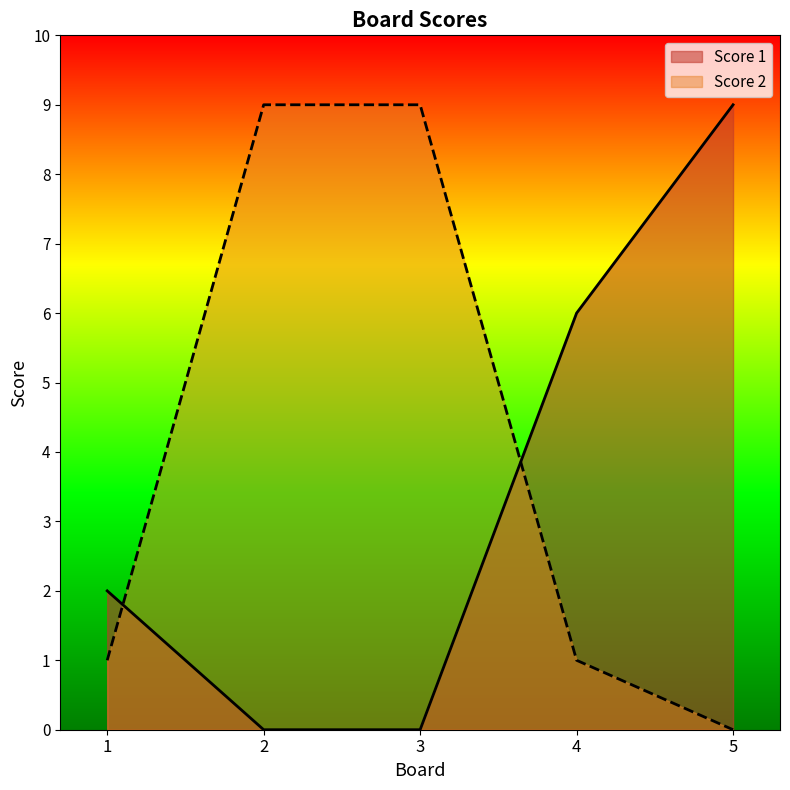

What is the difference between the maximum and minimum values in the Score 2 series?

9